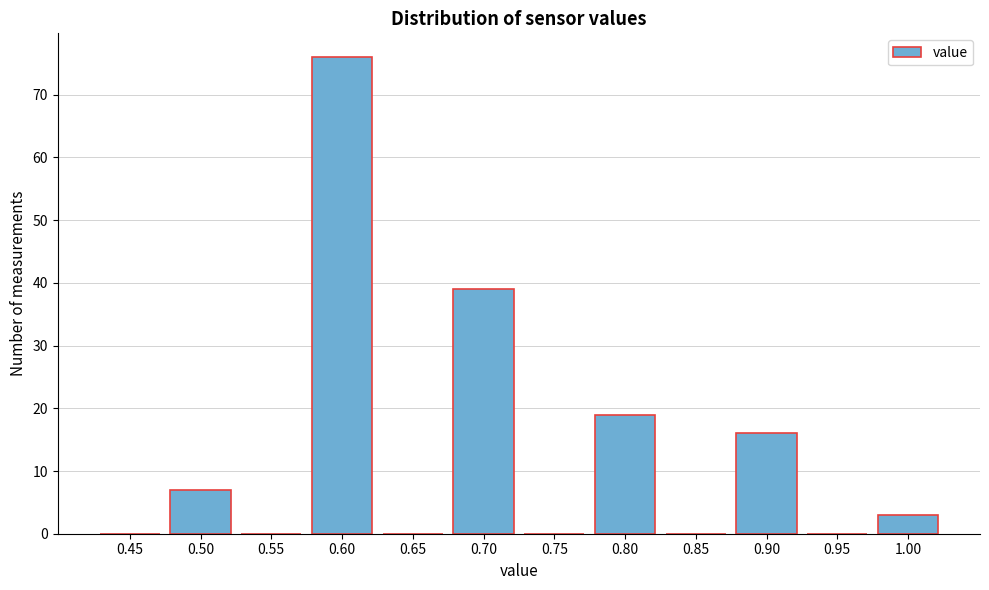

Reading left to right, transcribe all the data shown in this chart.

0.45=0	0.50=7	0.55=0	0.60=76	0.65=0	0.70=39	0.75=0	0.80=19	0.85=0	0.90=16	0.95=0	1.00=3